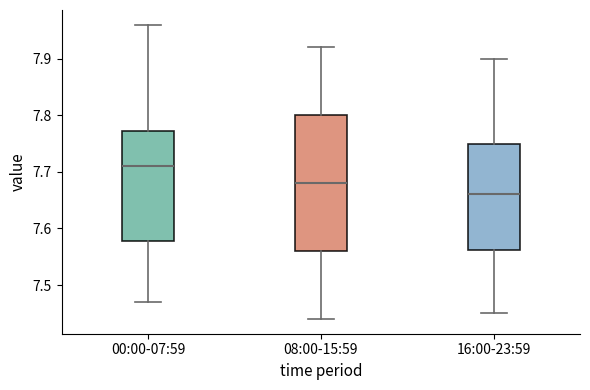

Reading left to right, read every box against the y-axis: the position of its median line, the range the box covers, and the ends of its whiskers. The values are not printed on the chart, so give them approximately, as read against the axis.

00:00-07:59: median 7.71, box 7.58 to 7.77, whiskers 7.47 to 7.96
08:00-15:59: median 7.68, box 7.56 to 7.80, whiskers 7.44 to 7.92
16:00-23:59: median 7.66, box 7.56 to 7.75, whiskers 7.45 to 7.90